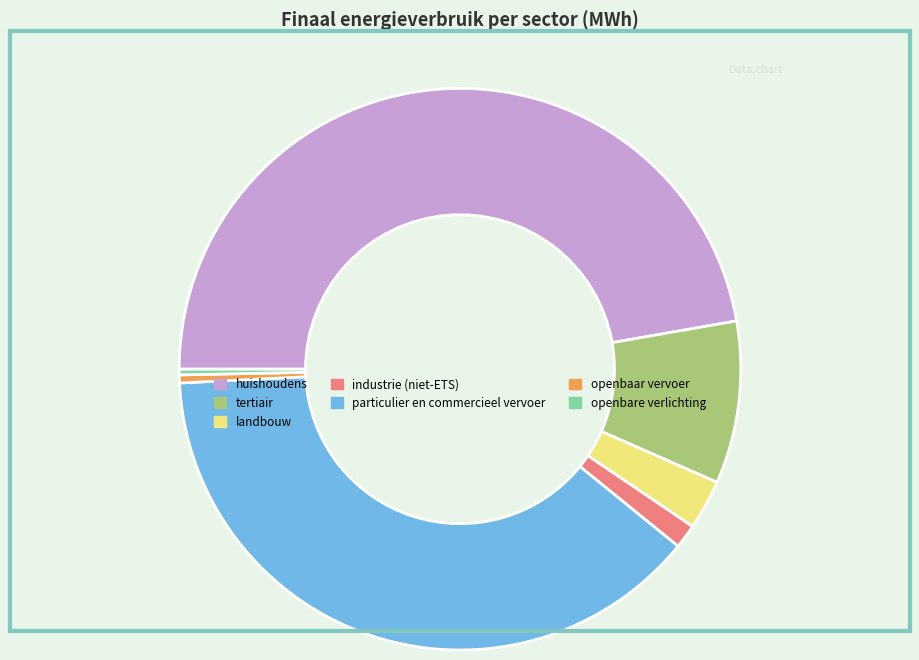

Which has a higher value, openbare verlichting or industrie (niet-ETS)?

industrie (niet-ETS)